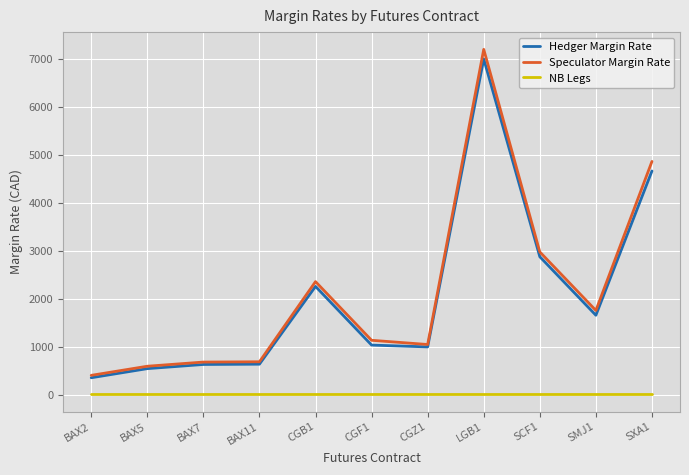

What is the highest value of the Hedger Margin Rate series?

6996